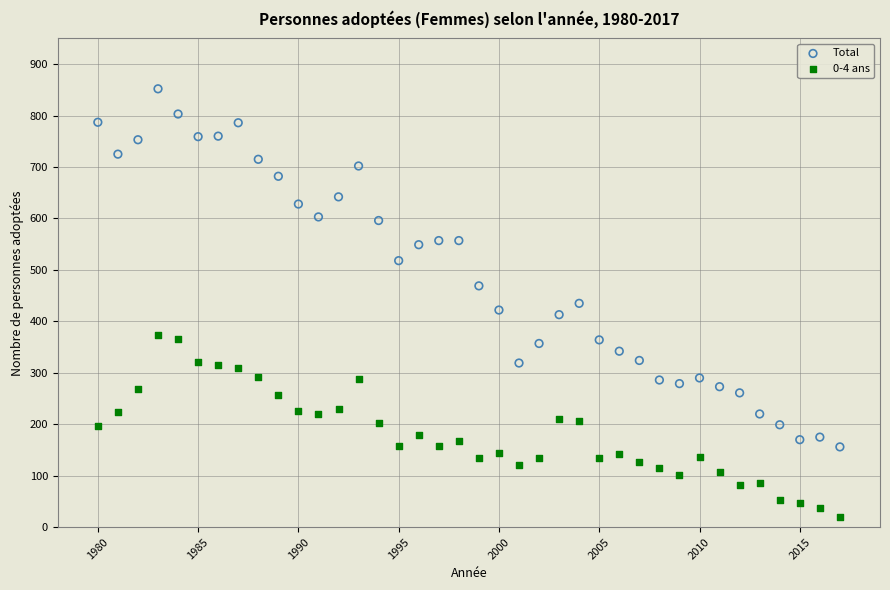

Which series has the largest Y range (max minus min)?

Total